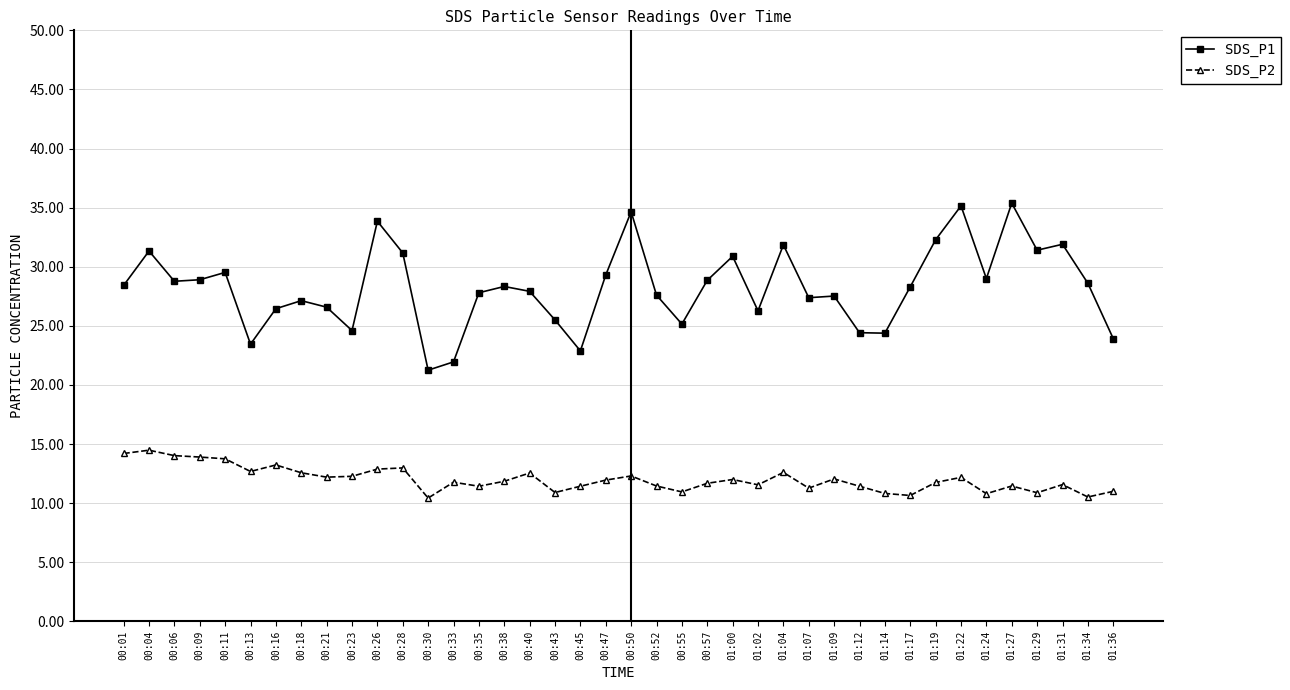

How many categories are shown in the chart?

40